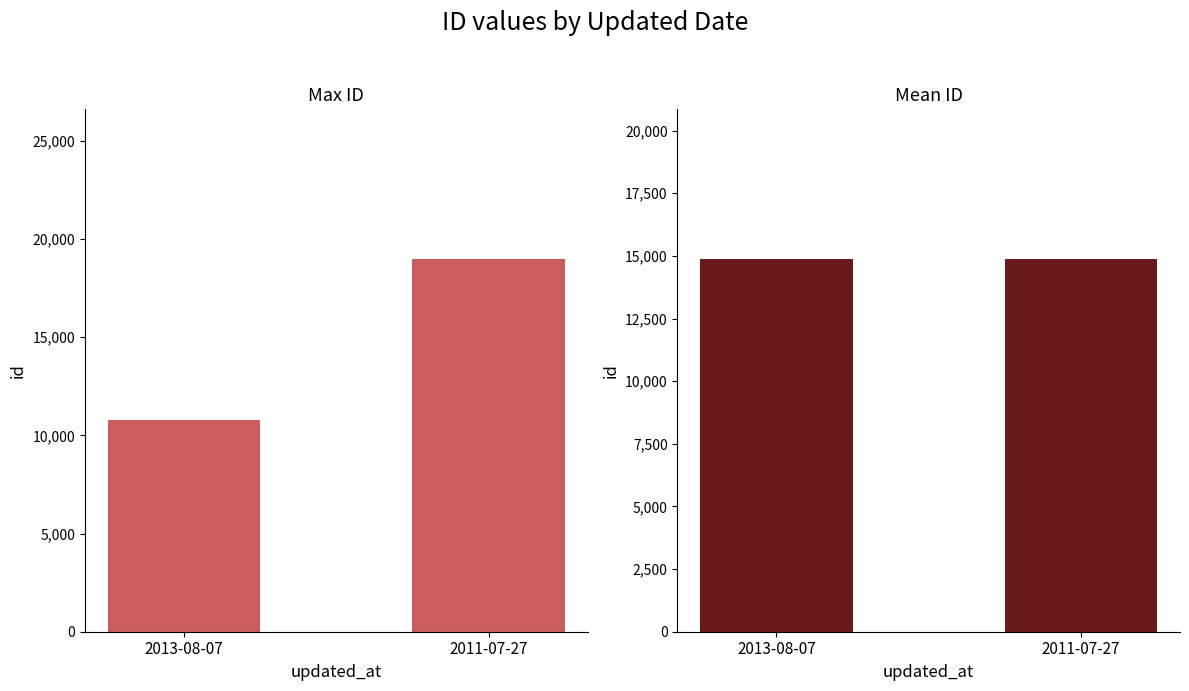

The value of id at 2011-07-27 is 33019.2. True or false?

False